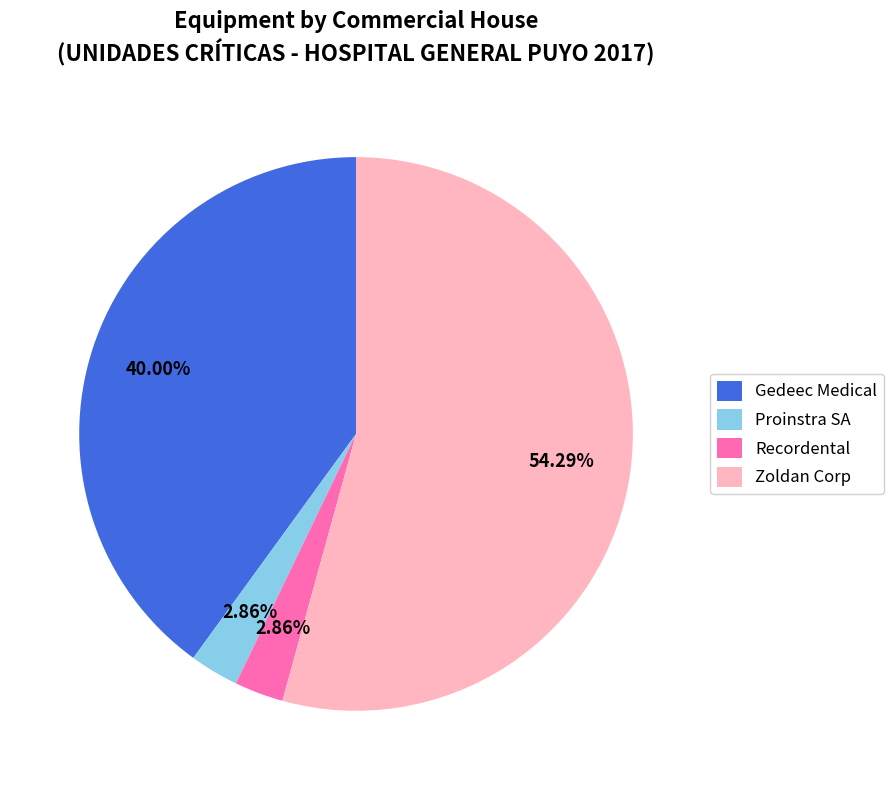

Count the number of slices in the pie.

4